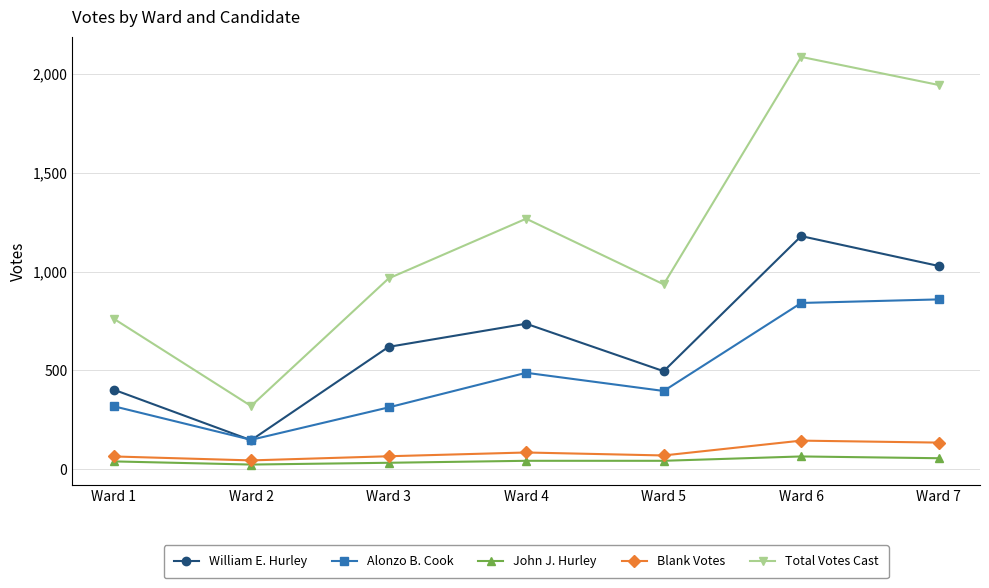

Which series changed the most between Ward 1 and Ward 7?

Total Votes Cast